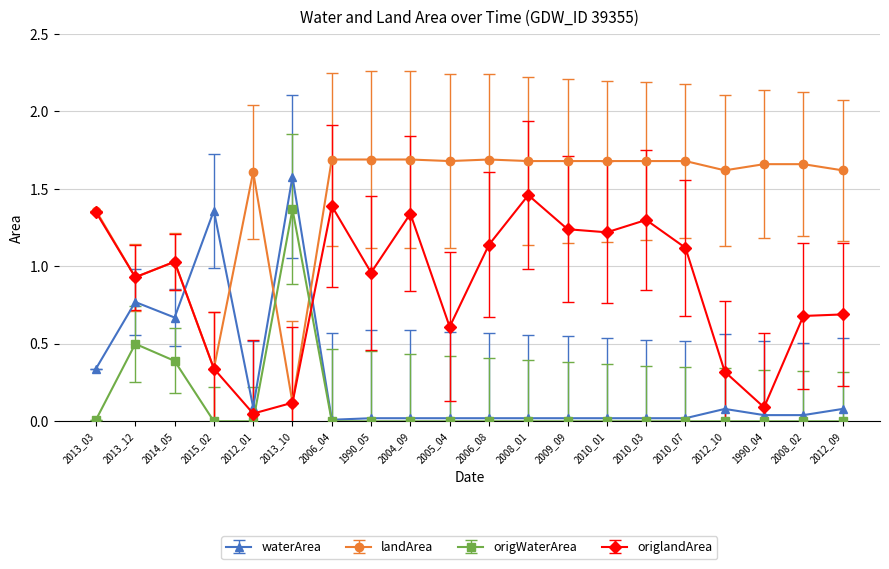

Between which two adjacent categories do landArea and origWaterArea first intersect?

2012_01 and 2013_10